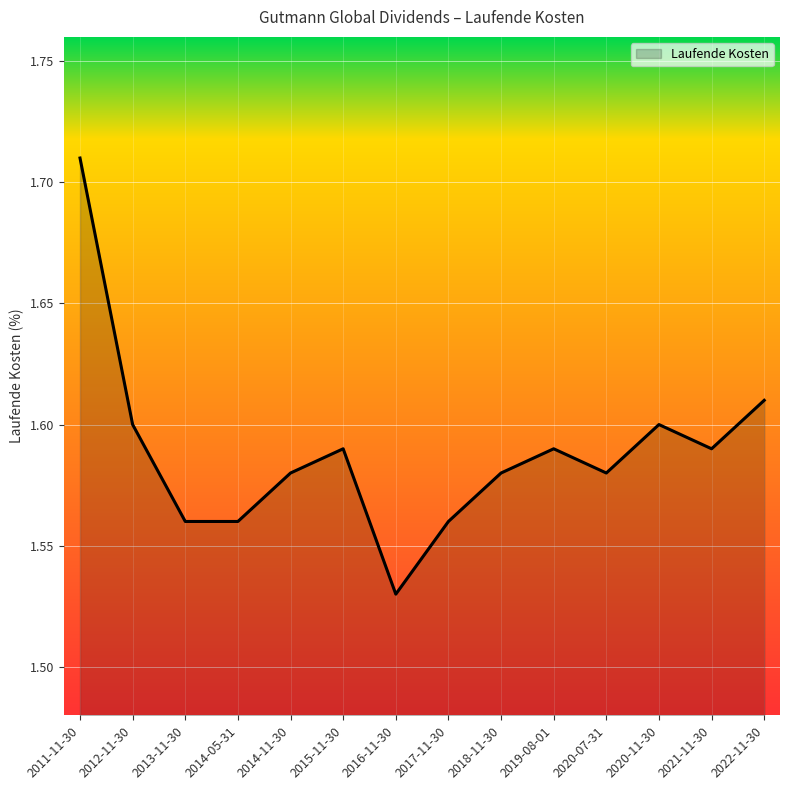

Which category has the lowest value across all series?

2016-11-30